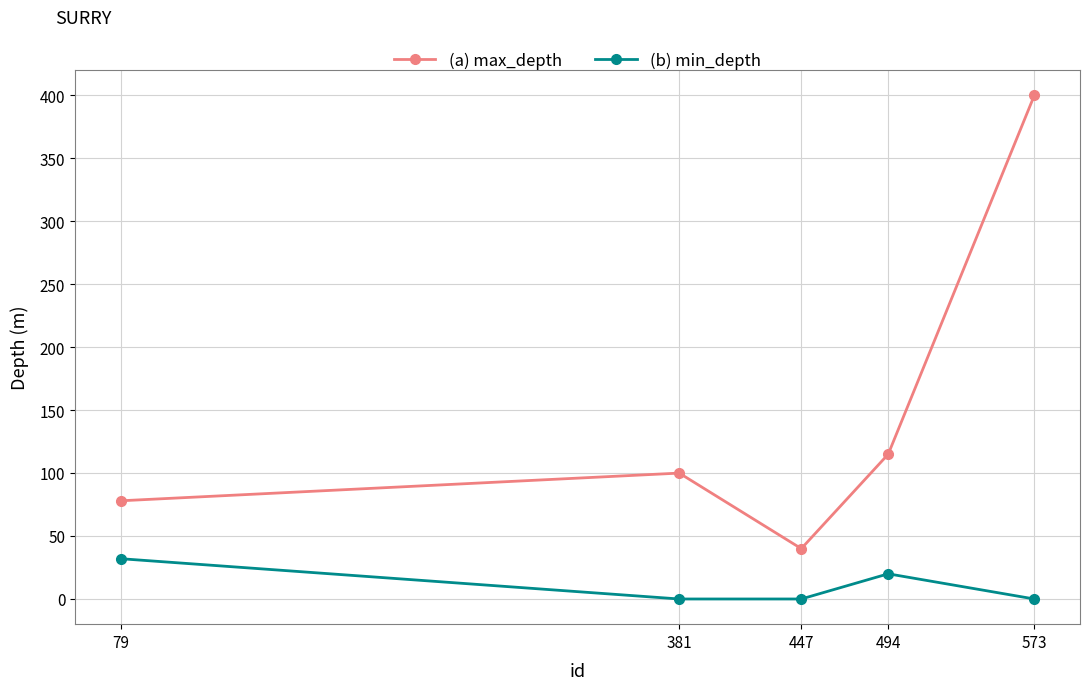

List the labels in order of (a) max_depth value, largest first.

573, 494, 381, 79, 447